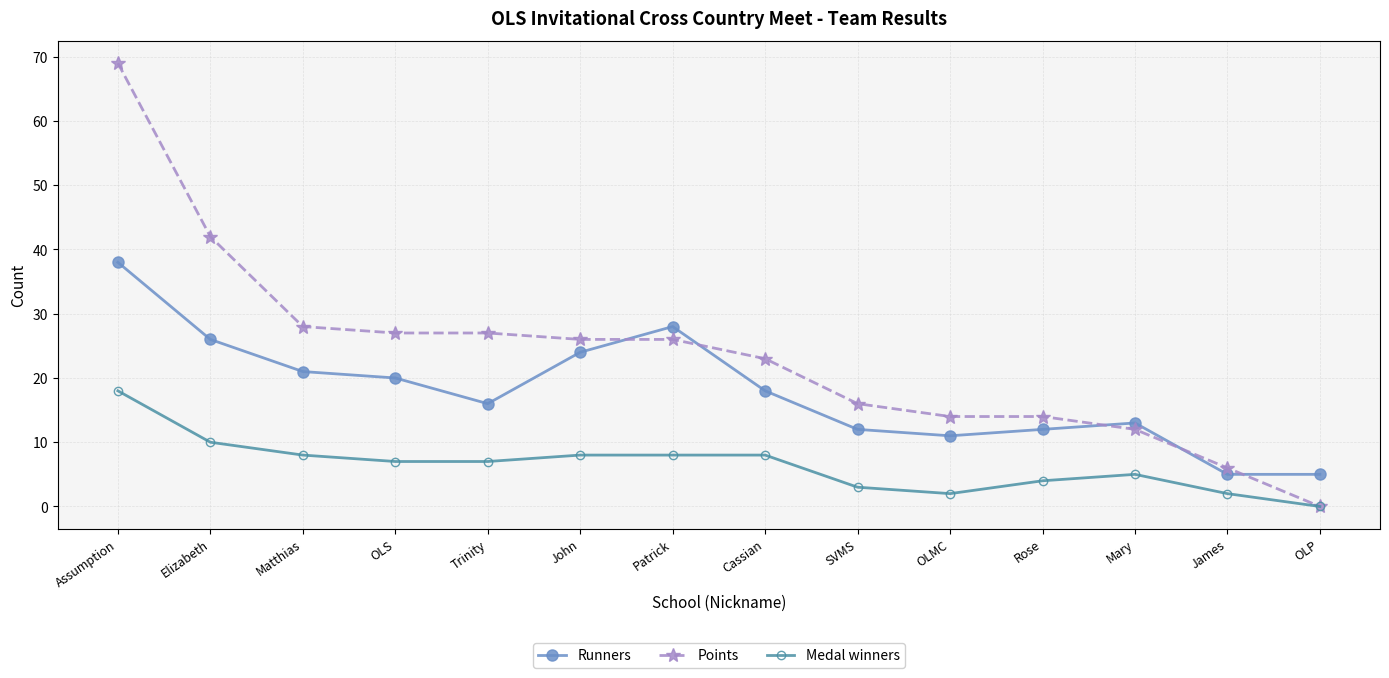

True or false: Runners has a value of 28 at Patrick.

True